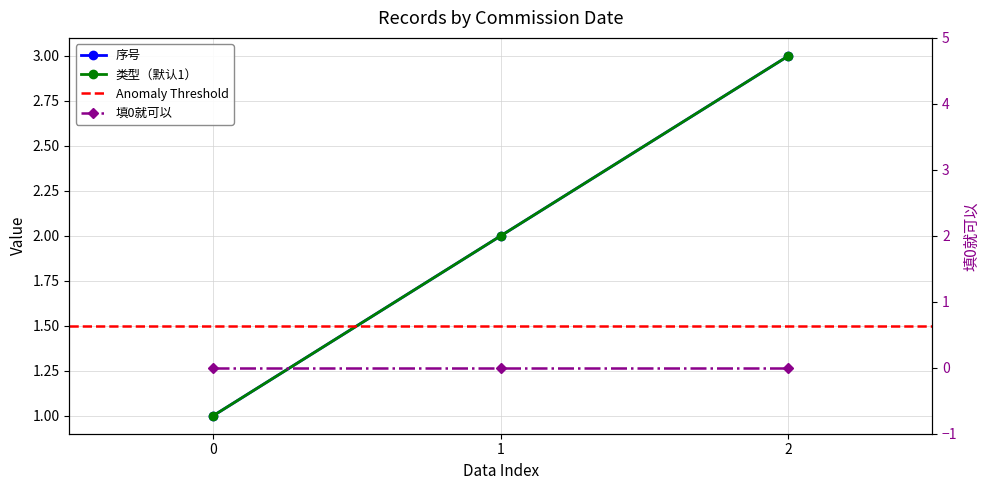

Is it true that 类型（默认1） equals 1 at 2?

False